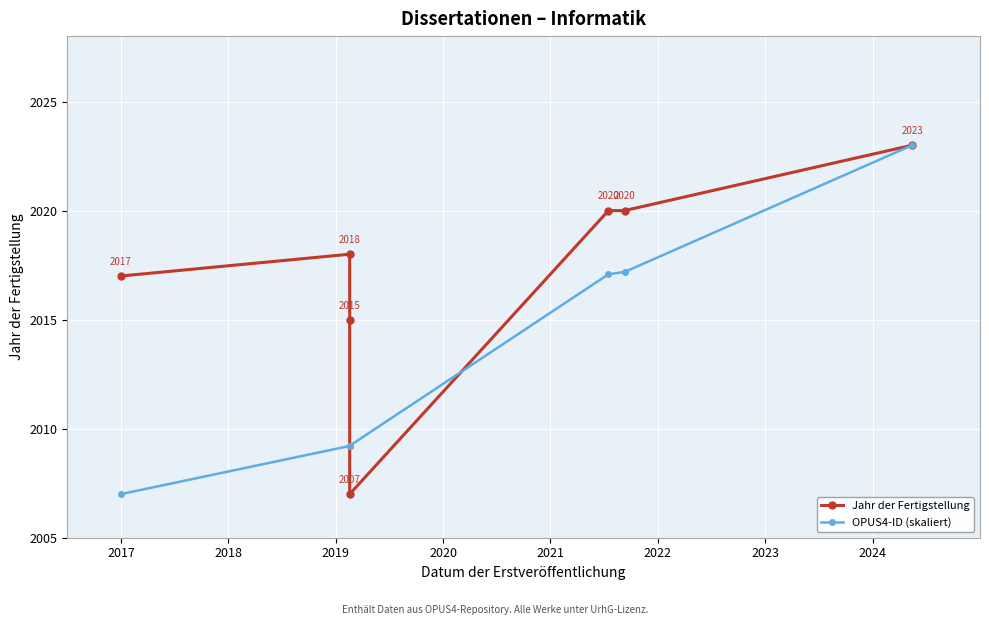

Which series has the largest range (max minus min)?

Jahr der Fertigstellung